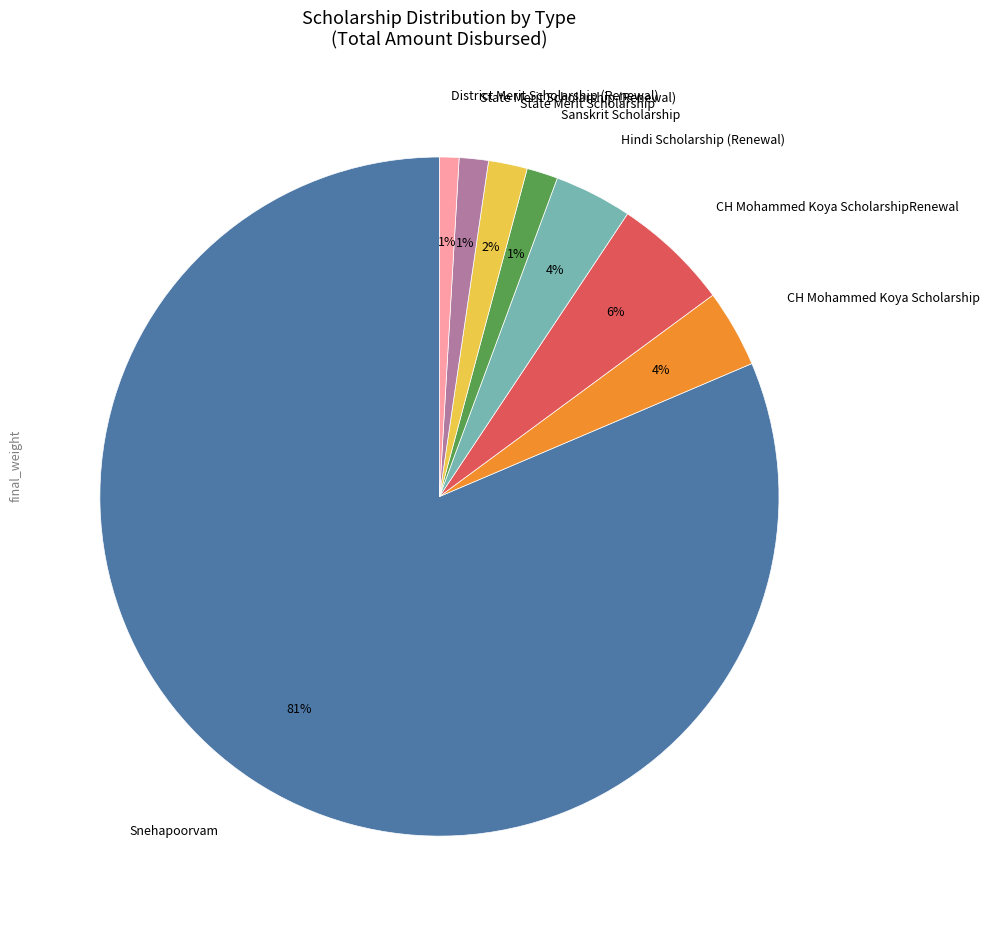

Is CH Mohammed Koya Scholarship the majority of the pie?

No